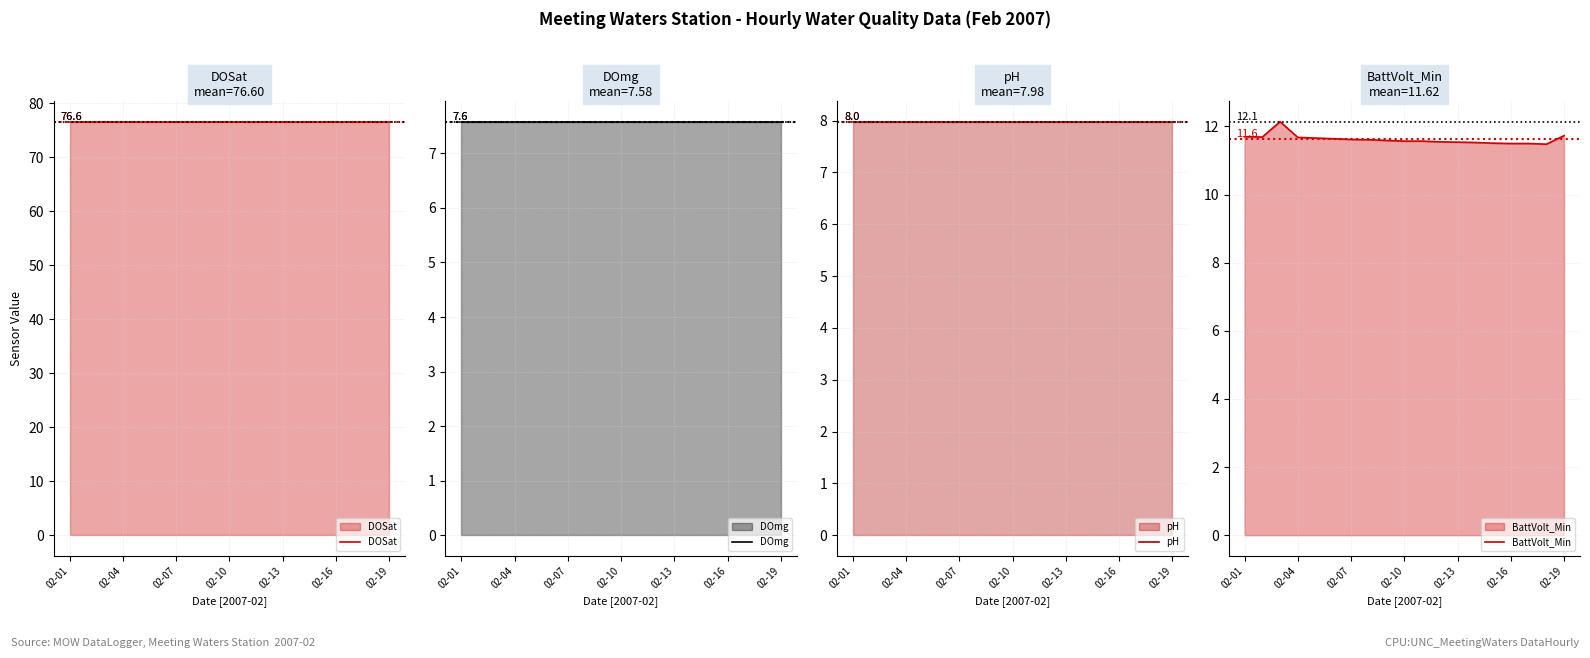

Which has a higher value, 10 or 17?

10